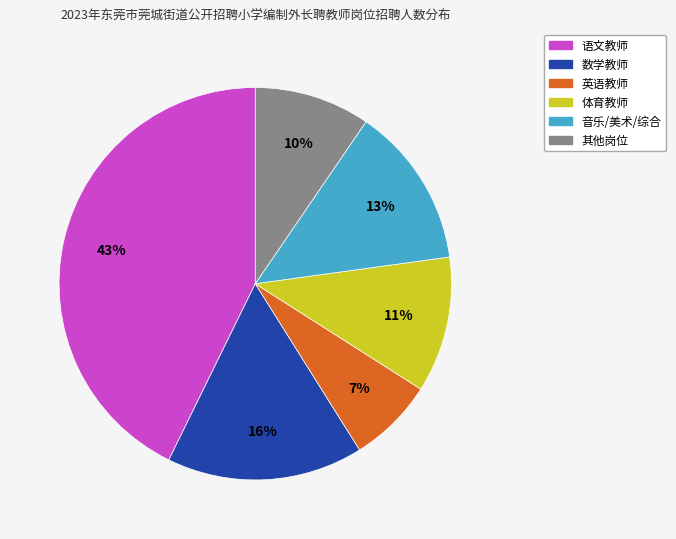

Is there any slice that represents more than half of the pie?

No